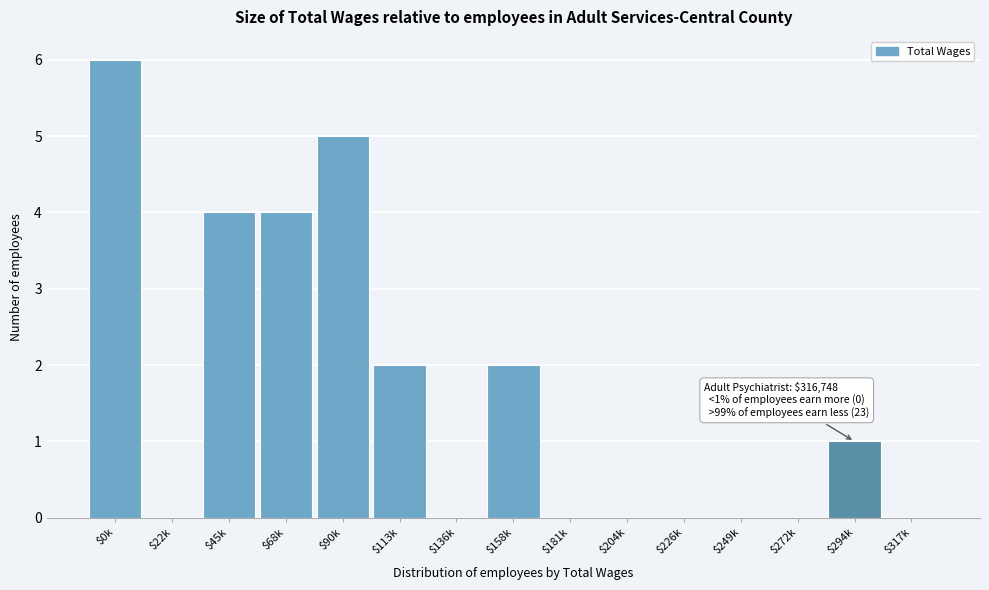

What is the sum of all values?

24